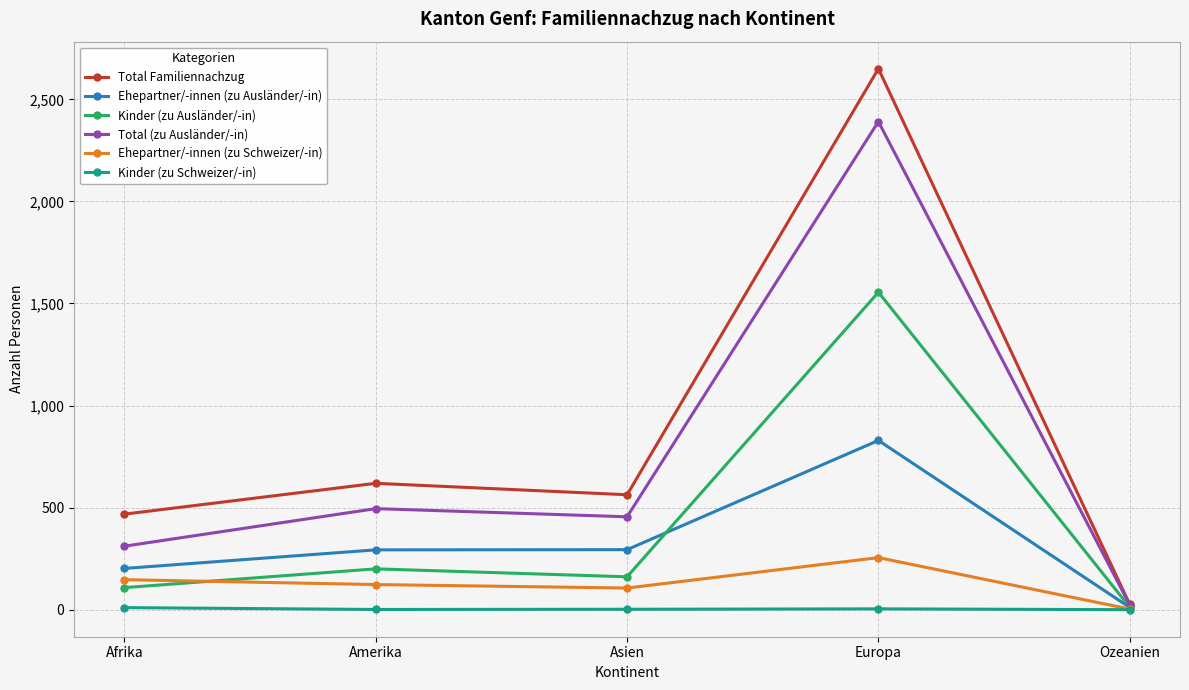

What position from the right is Europa?

2